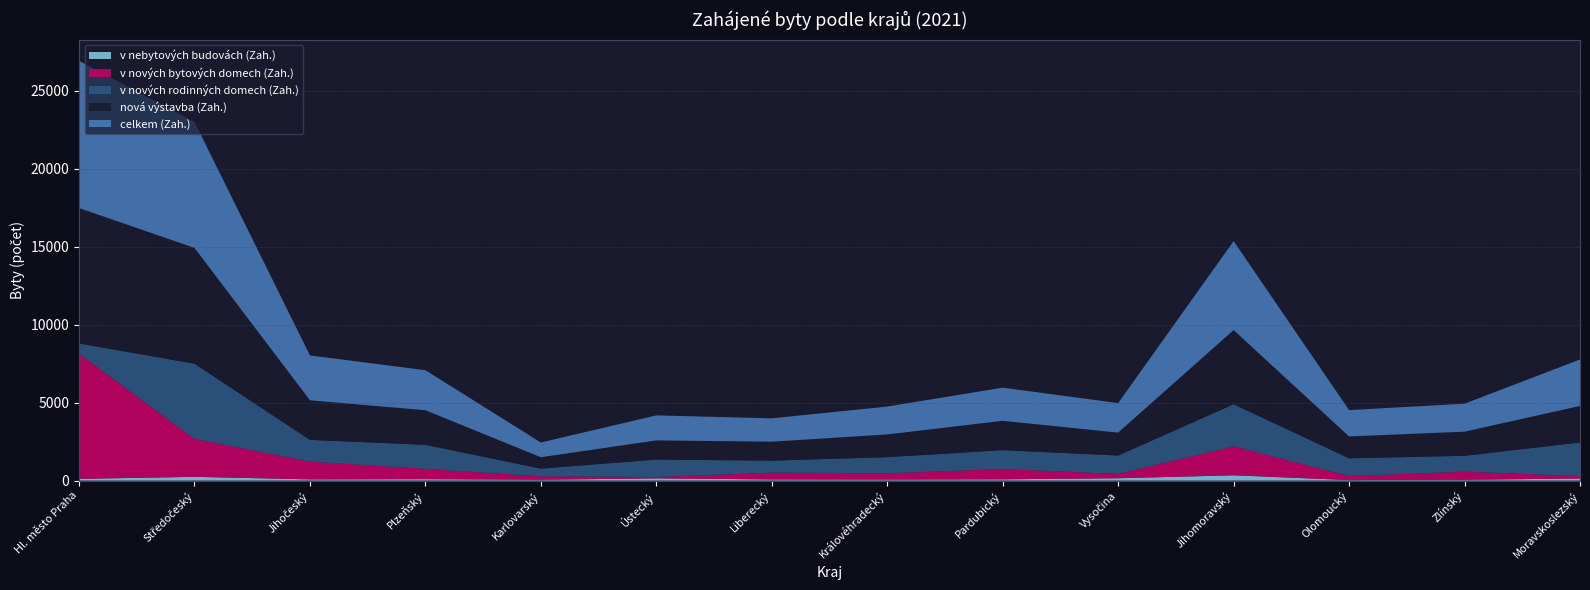

Reading right to left, transcribe all the data shown in this chart.

v nových rodinných domech (Zah.): Moravskoslezský=2159	Zlínský=1021	Olomoucký=1138	Jihomoravský=2703	Vysočina=1182	Pardubický=1214	Královéhradecký=1037	Liberecký=776	Ústecký=1119	Karlovarský=496	Plzeňský=1543	Jihočeský=1396	Středočeský=4832	Hl. město Praha=655
celkem (Zah.): Moravskoslezský=2980	Zlínský=1793	Olomoucký=1690	Jihomoravský=5706	Vysočina=1895	Pardubický=2126	Královéhradecký=1787	Liberecký=1498	Ústecký=1604	Karlovarský=944	Plzeňský=2567	Jihočeský=2877	Středočeský=8079	Hl. město Praha=9446
v nových bytových domech (Zah.): Moravskoslezský=153	Zlínský=517	Olomoucký=258	Jihomoravský=1854	Vysočina=277	Pardubický=657	Královéhradecký=398	Liberecký=428	Ústecký=89	Karlovarský=214	Plzeňský=659	Jihočeský=1136	Středočeský=2427	Hl. město Praha=8031
nová výstavba (Zah.): Moravskoslezský=2342	Zlínský=1547	Olomoucký=1402	Jihomoravský=4759	Vysočina=1468	Pardubický=1881	Královéhradecký=1458	Liberecký=1215	Ústecký=1229	Karlovarský=730	Plzeňský=2219	Jihočeský=2541	Středočeský=7428	Hl. město Praha=8687
v nebytových budovách (Zah.): Moravskoslezský=136	Zlínský=54	Olomoucký=35	Jihomoravský=341	Vysočina=151	Pardubický=84	Královéhradecký=69	Liberecký=77	Ústecký=142	Karlovarský=59	Plzeňský=94	Jihočeský=80	Středočeský=242	Hl. město Praha=112